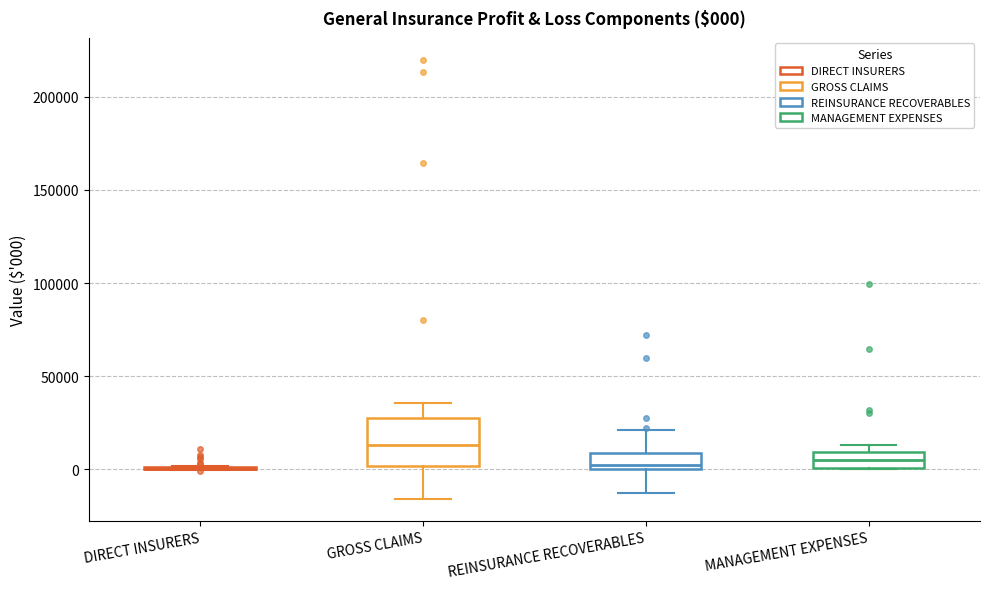

Comparing the boxes themselves (not the whiskers), which one is the tallest?

GROSS CLAIMS